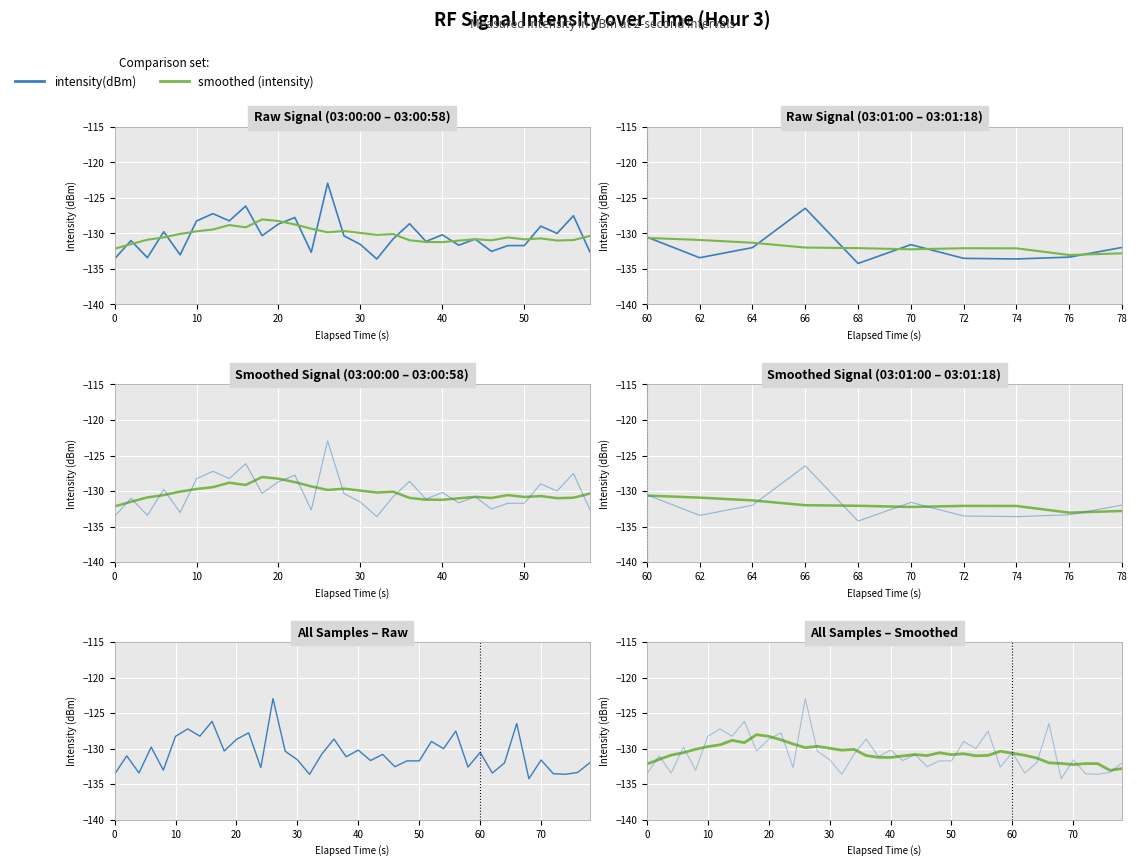

In smoothed (intensity), how many points are lower than both neighbors (excluding endpoints)?

9